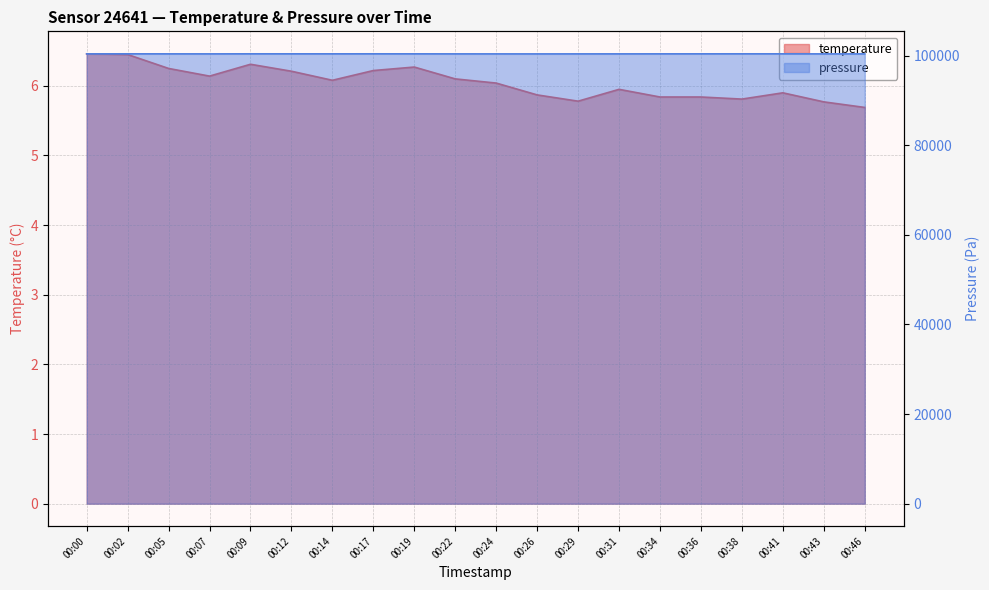

In temperature, how many points are higher than both neighbors (excluding endpoints)?

4